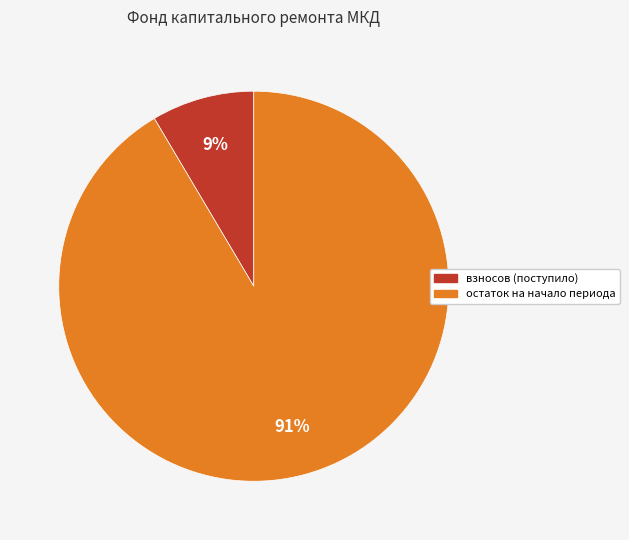

Count the number of slices in the pie.

2